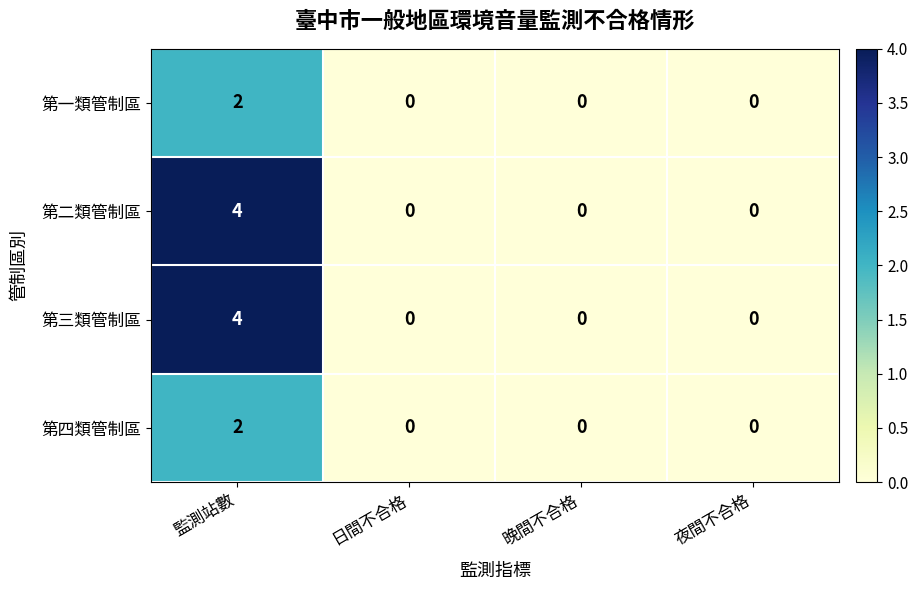

What is the maximum value shown in the chart?

4